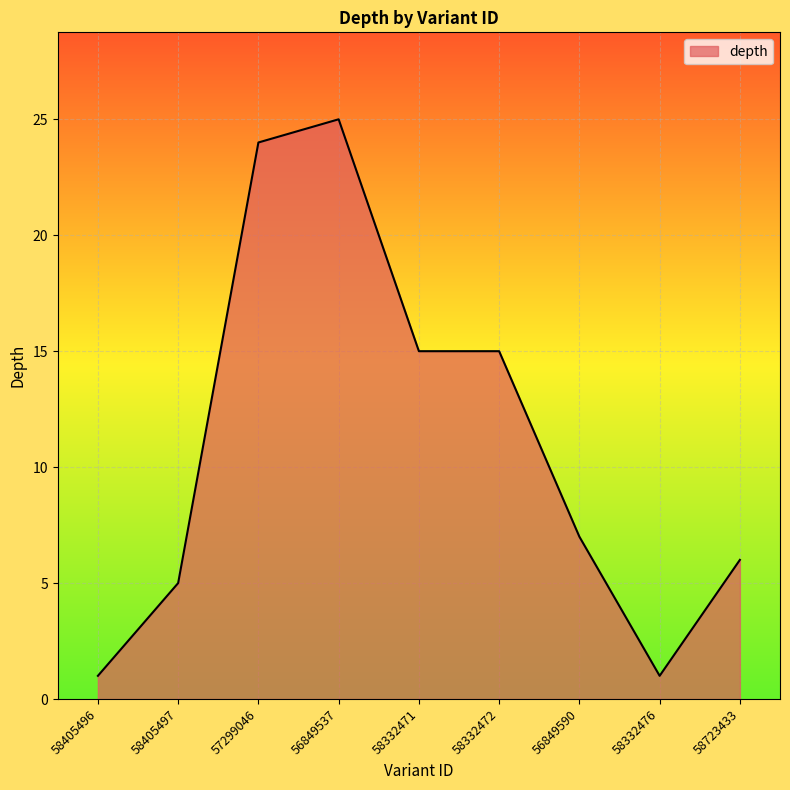

What is the ratio of the value at 56849537 to the value at 58332471?

1.7